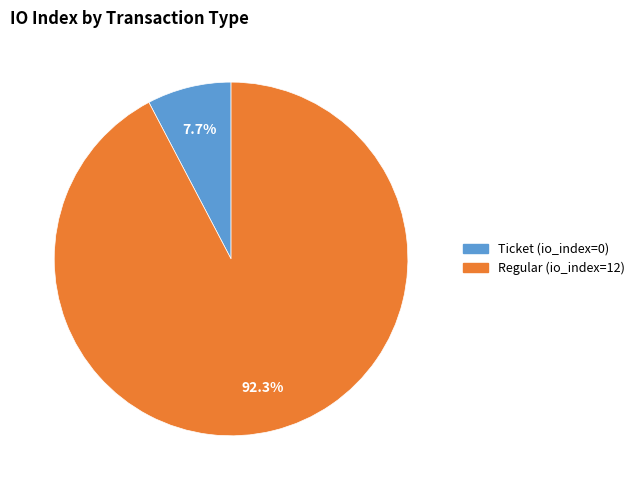

What percentage is the Regular (io_index=12) slice, to the nearest percent?

92%